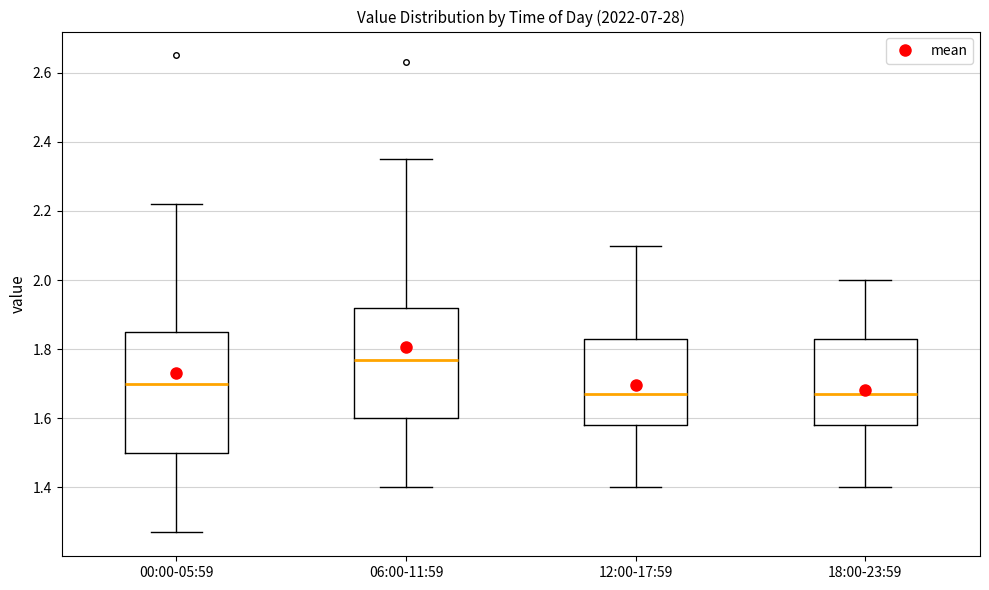

Comparing the boxes themselves (not the whiskers), which one is the tallest?

00:00-05:59